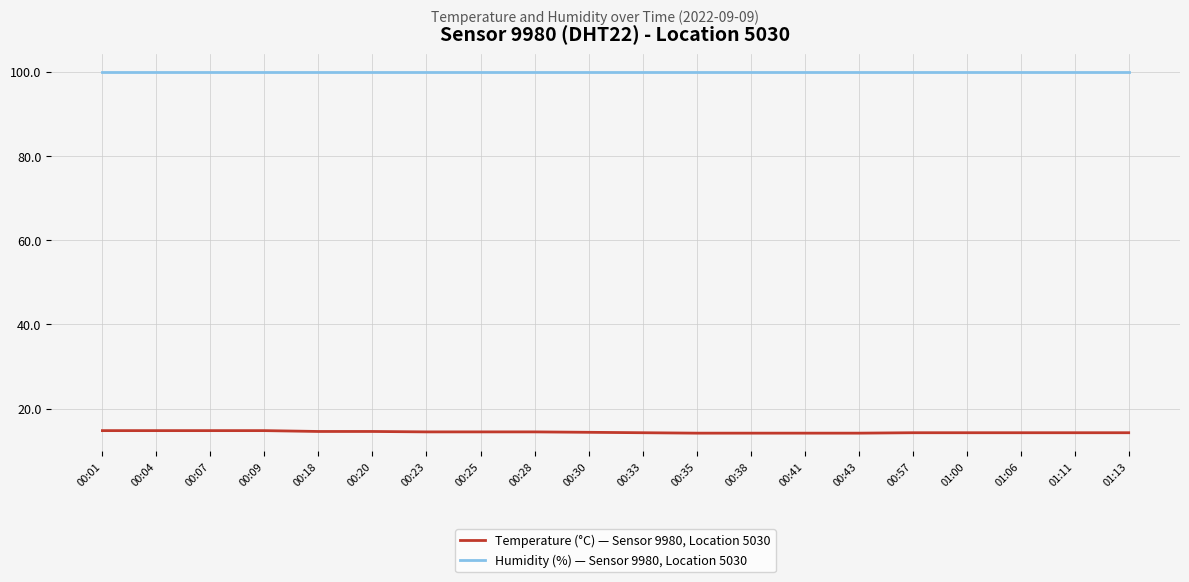

What position from the left is 00:23?

7